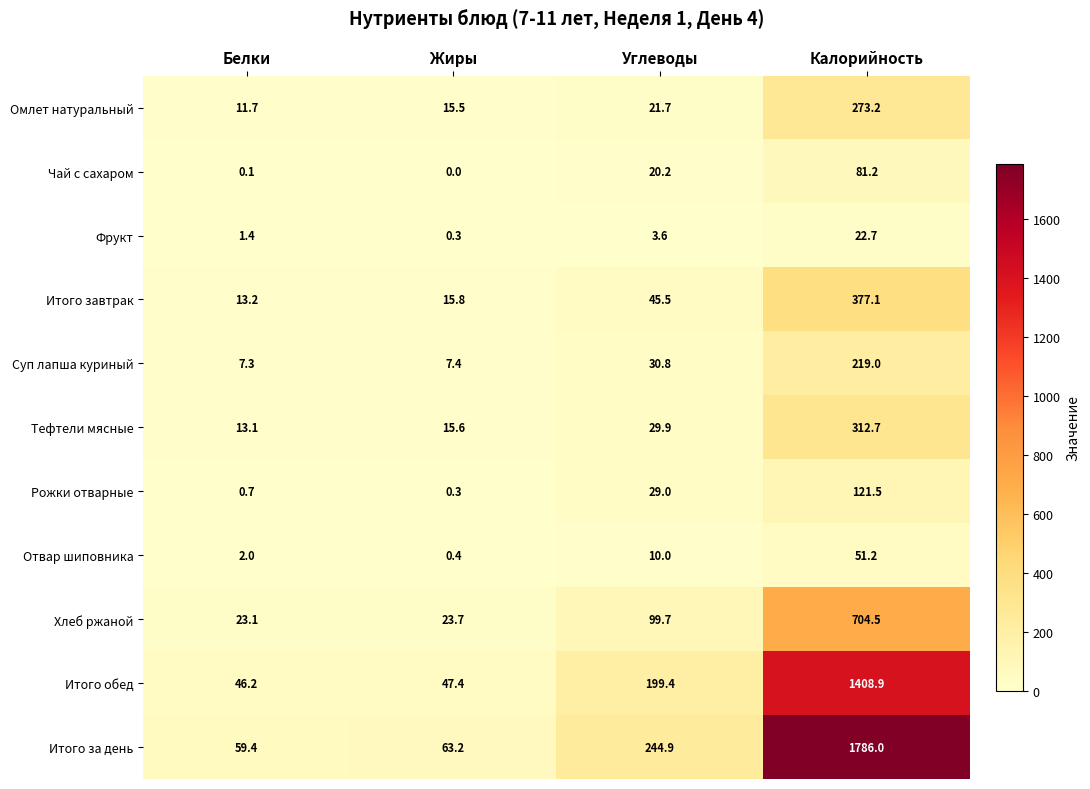

Is it true that Суп лапша куриный equals 7.3 at Белки?

True